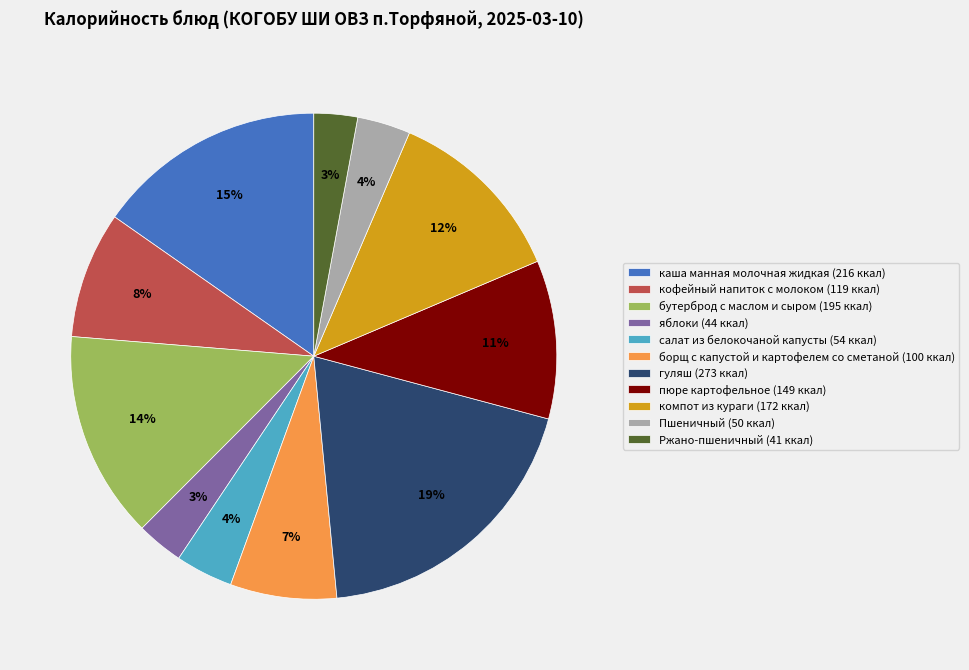

To the nearest percent, what is the average slice percentage?

9%